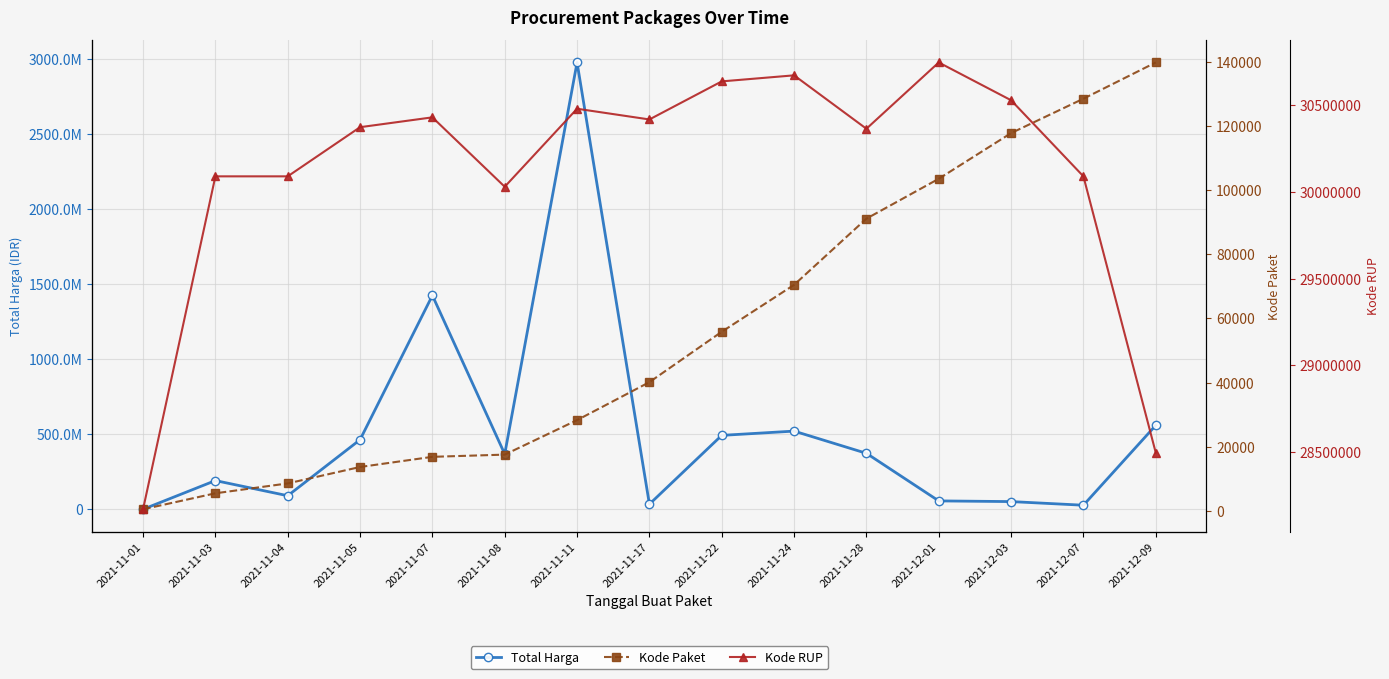

Rank the categories by Kode Paket value from lowest to highest.

2021-11-01, 2021-11-03, 2021-11-04, 2021-11-05, 2021-11-07, 2021-11-08, 2021-11-11, 2021-11-17, 2021-11-22, 2021-11-24, 2021-11-28, 2021-12-01, 2021-12-03, 2021-12-07, 2021-12-09